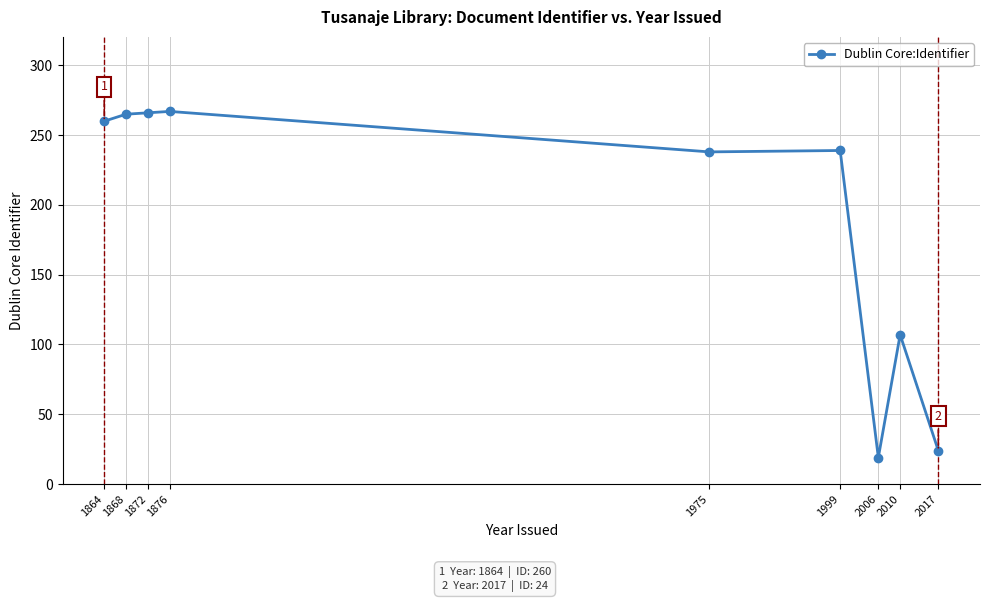

What value does the data have at 1975, to the nearest 5?

240